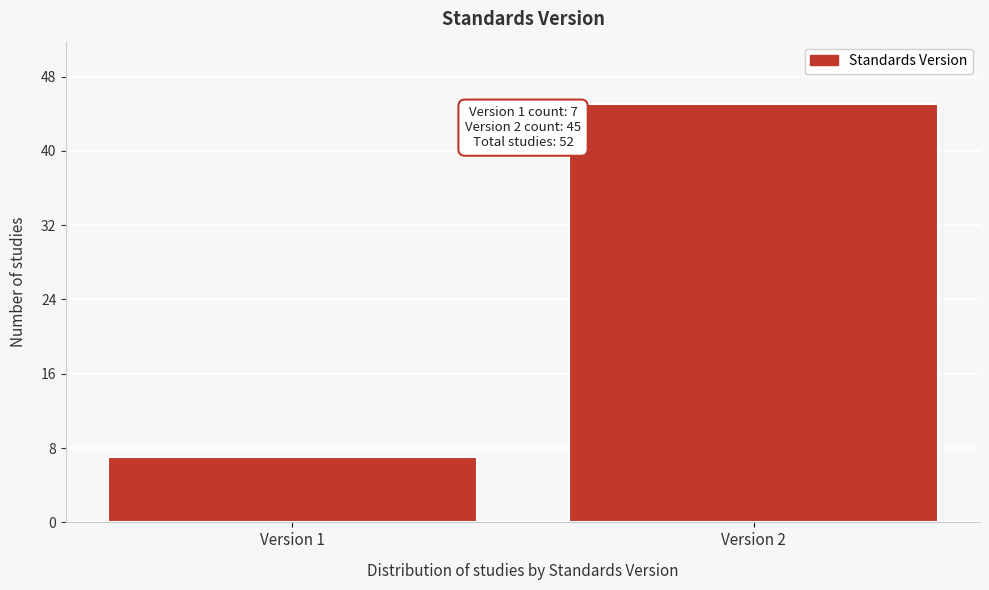

Reading right to left, transcribe all the data shown in this chart.

Version 2=45	Version 1=7